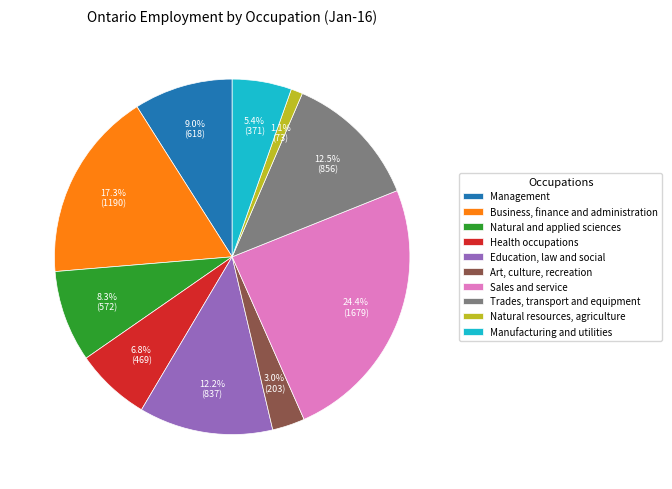

Rank the categories by value from highest to lowest.

Sales and service, Business, finance and administration, Trades, transport and equipment, Education, law and social, Management, Natural and applied sciences, Health occupations, Manufacturing and utilities, Art, culture, recreation, Natural resources, agriculture